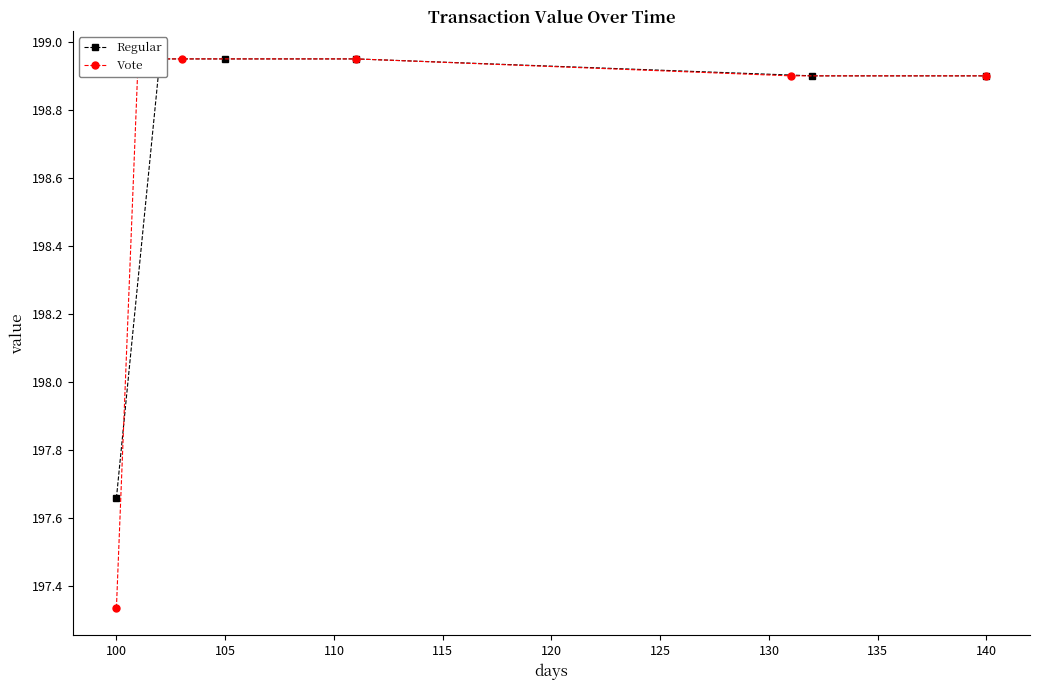

List the series in order of their peak value, lowest first.

Regular, Vote